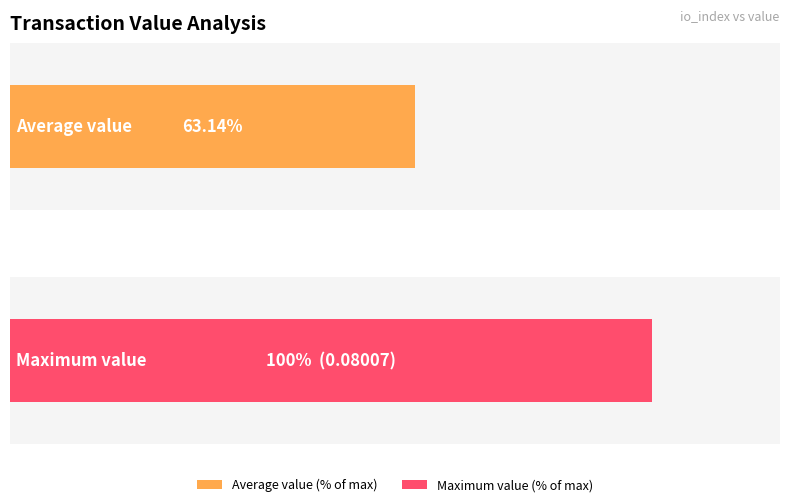

What is the maximum value shown in the chart?

0.1